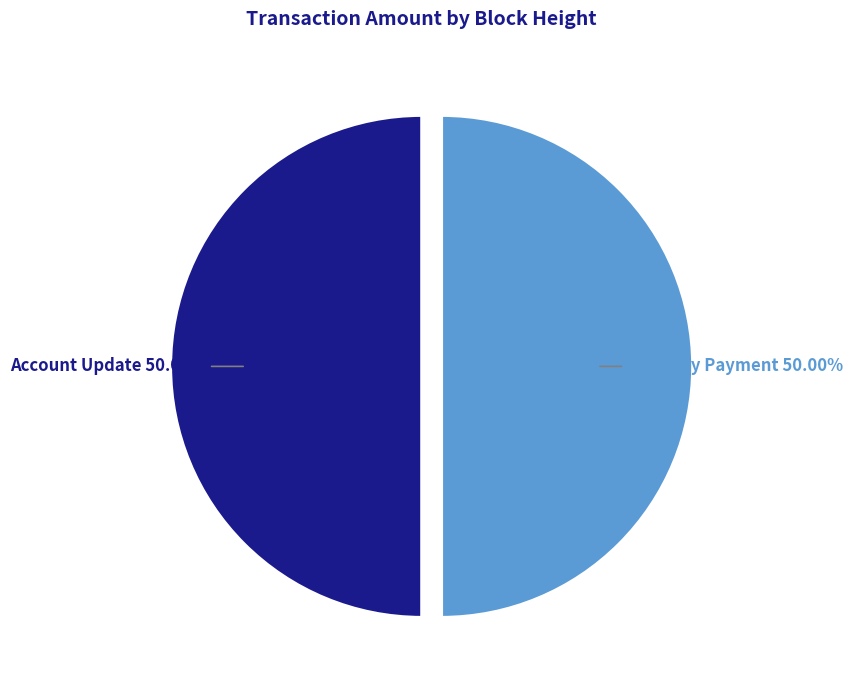

Which category has the biggest portion of the pie?

451048 (Ordinary Payment)